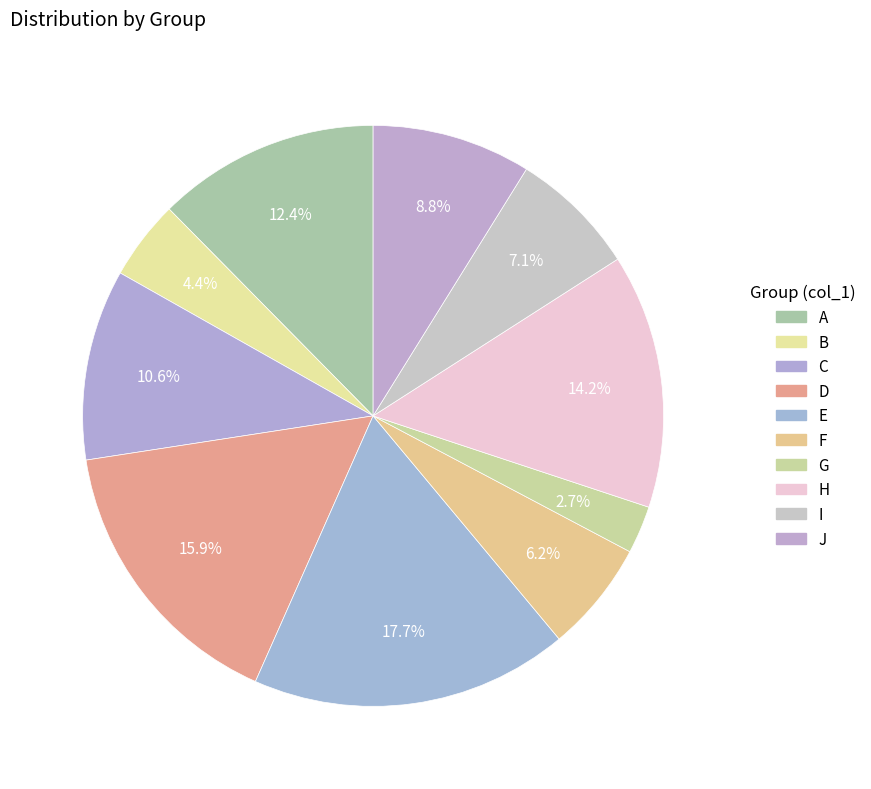

How many slices are in this pie chart?

10